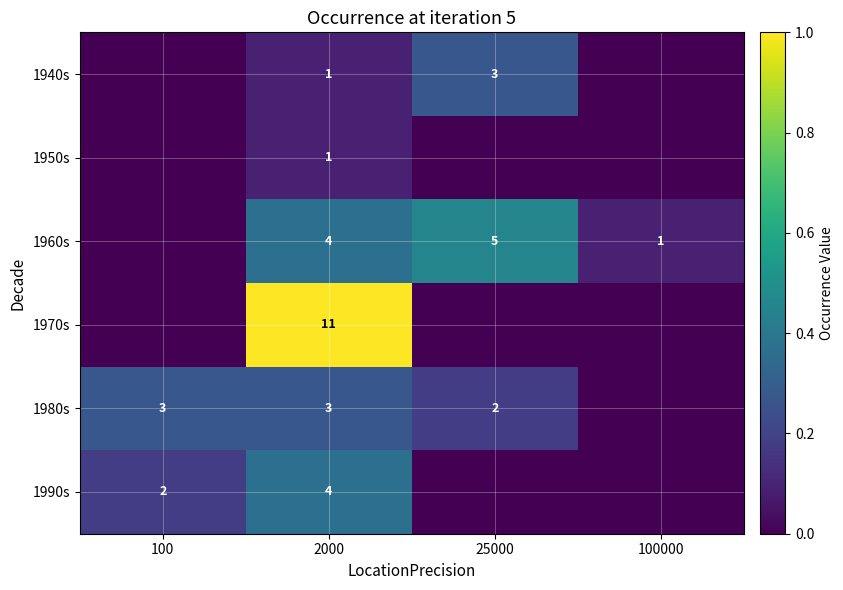

Is it true that 1960s equals 6 at 2000?

False